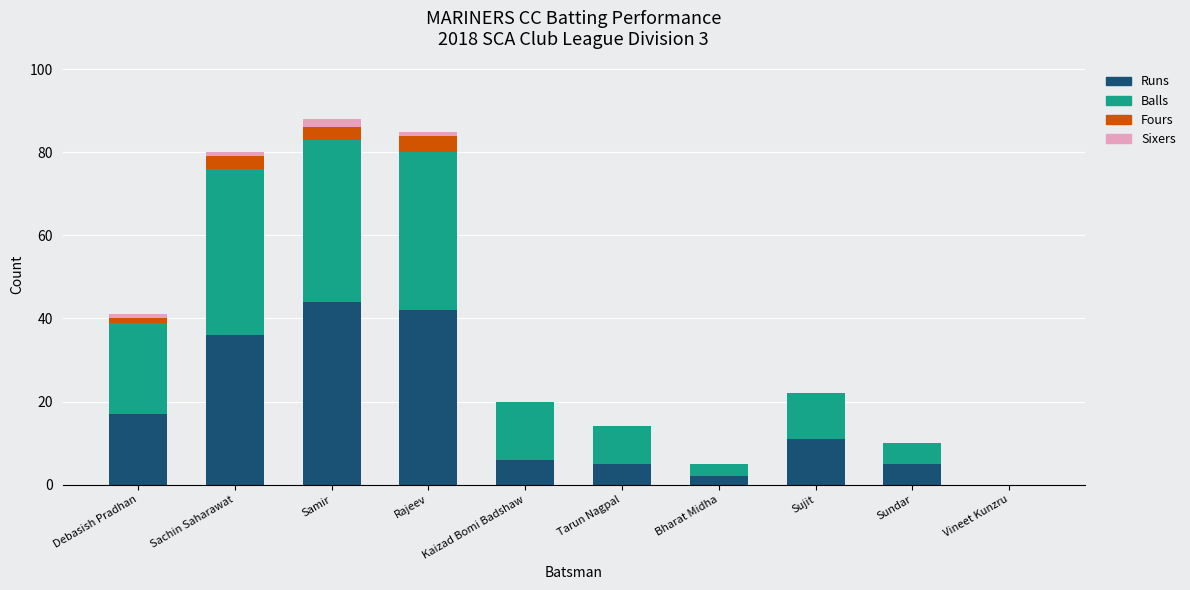

How many positive values does the Runs series have?

9